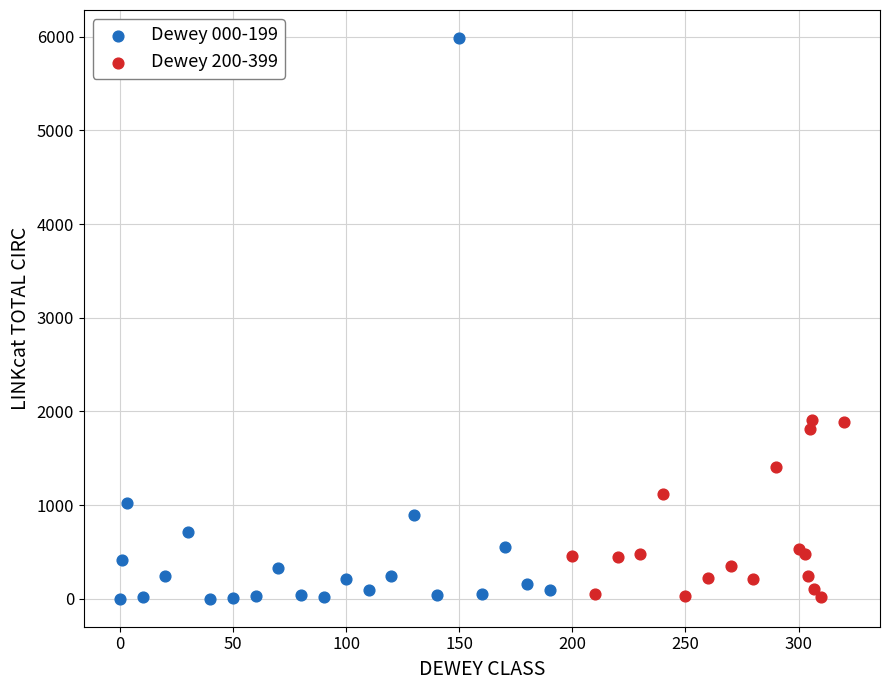

What are all the series names shown in the legend?

Dewey 000-199, Dewey 200-399